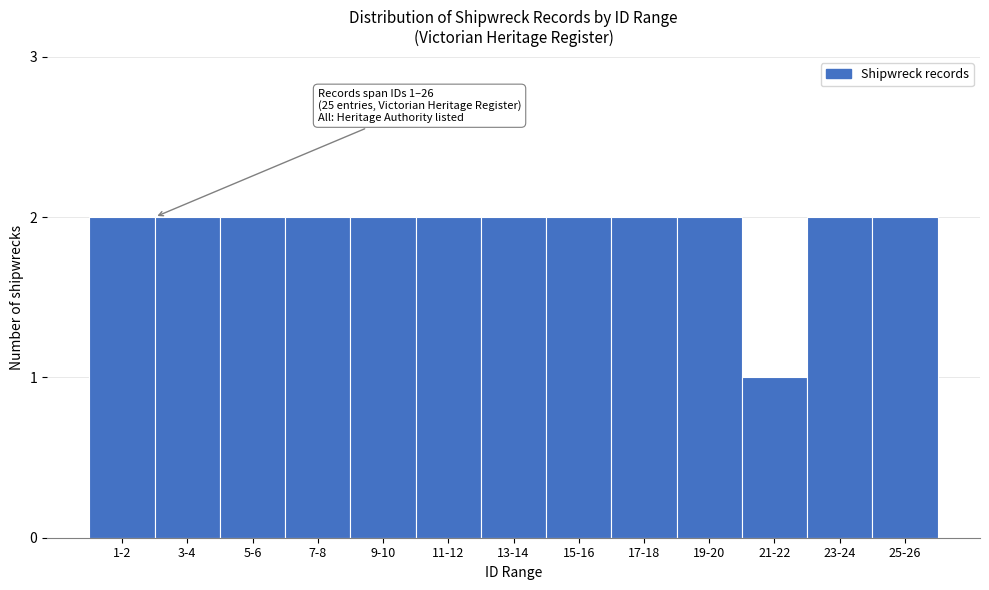

Reading right to left, list all the values displayed in this chart.

25-26=2	23-24=2	21-22=1	19-20=2	17-18=2	15-16=2	13-14=2	11-12=2	9-10=2	7-8=2	5-6=2	3-4=2	1-2=2